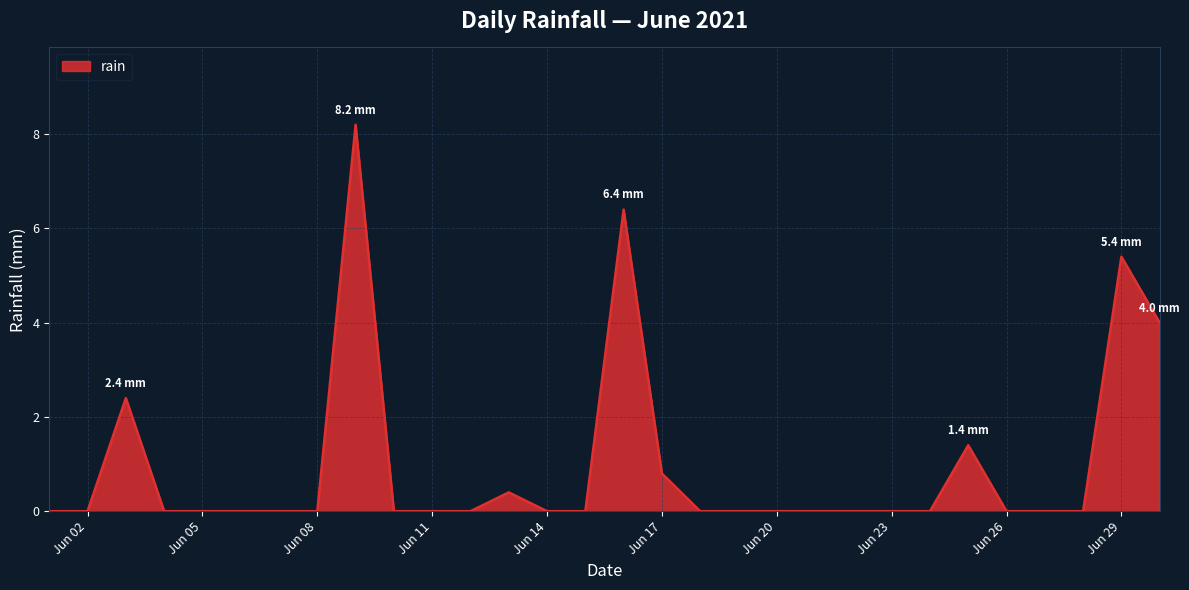

What is the greatest value displayed?

8.2